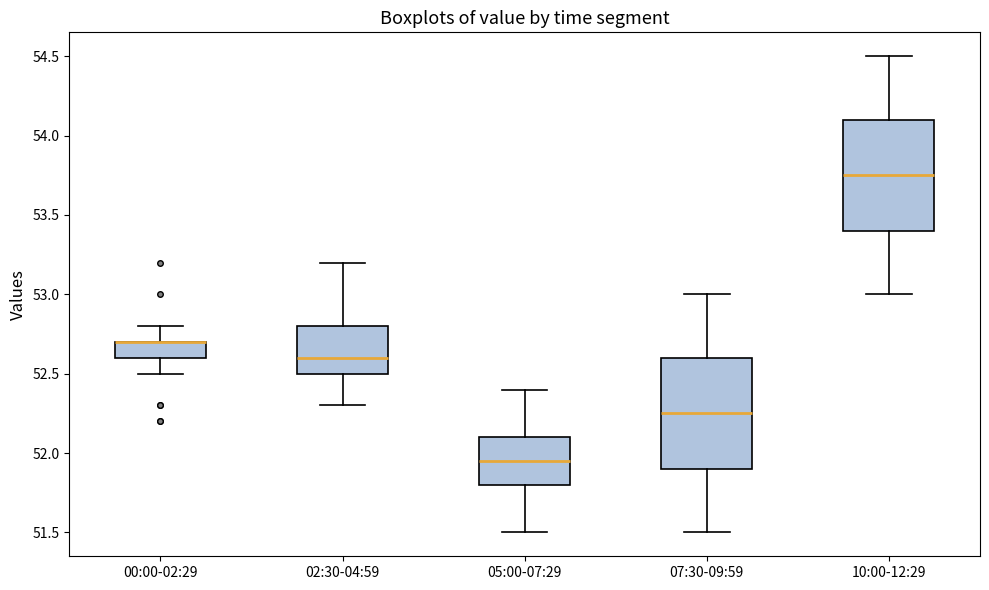

Reading left to right, transcribe this box plot: for each box, give where its median line is, the range the box spans, and where its two whiskers end, as read against the y-axis. The values are not printed on the chart, so give them approximately, as read against the axis.

00:00-02:29: median 52.70 (drawn on the box's upper edge), box 52.60 to 52.70, whiskers 52.50 to 52.80
02:30-04:59: median 52.60, box 52.50 to 52.80, whiskers 52.30 to 53.20
05:00-07:29: median 51.95, box 51.80 to 52.10, whiskers 51.50 to 52.40
07:30-09:59: median 52.25, box 51.90 to 52.60, whiskers 51.50 to 53.00
10:00-12:29: median 53.75, box 53.40 to 54.10, whiskers 53.00 to 54.50